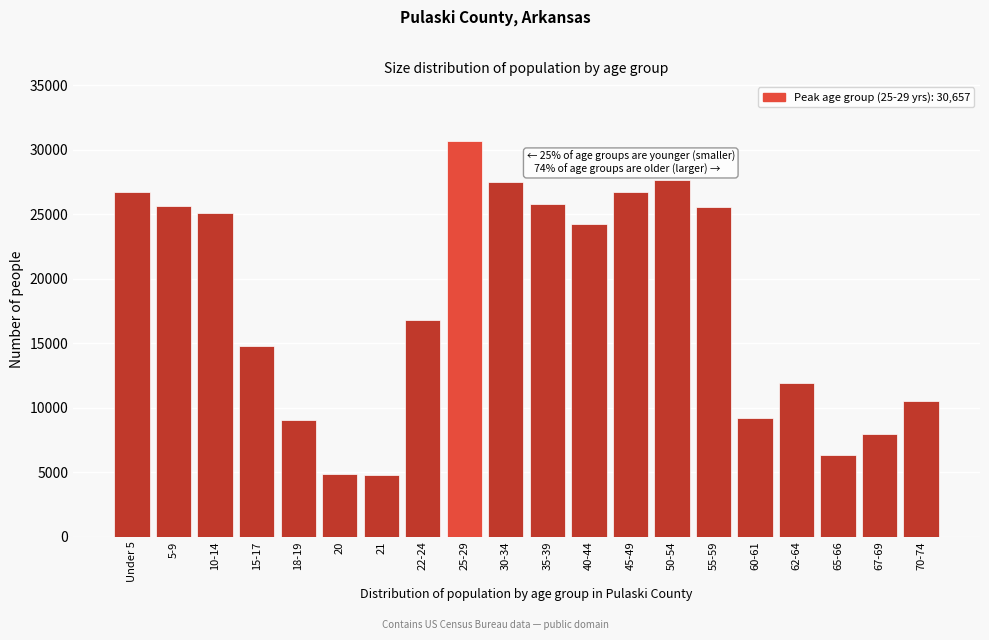

What is the label of the 20th bar from the left?

70-74